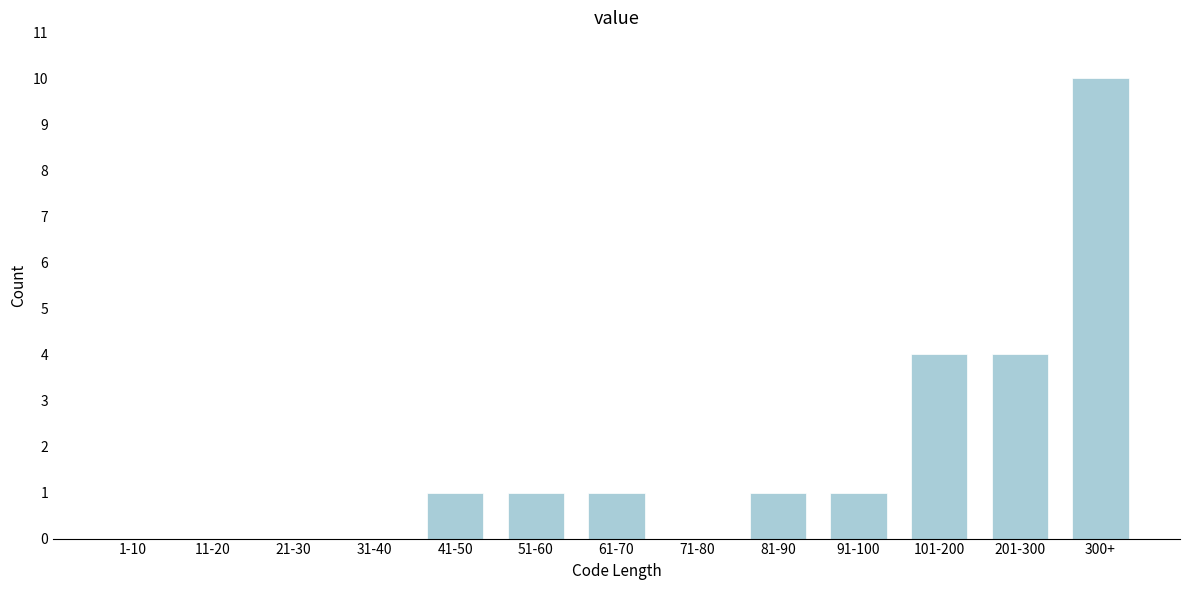

Reading right to left, transcribe all the data shown in this chart.

300+=10	201-300=4	101-200=4	91-100=1	81-90=1	71-80=0	61-70=1	51-60=1	41-50=1	31-40=0	21-30=0	11-20=0	1-10=0